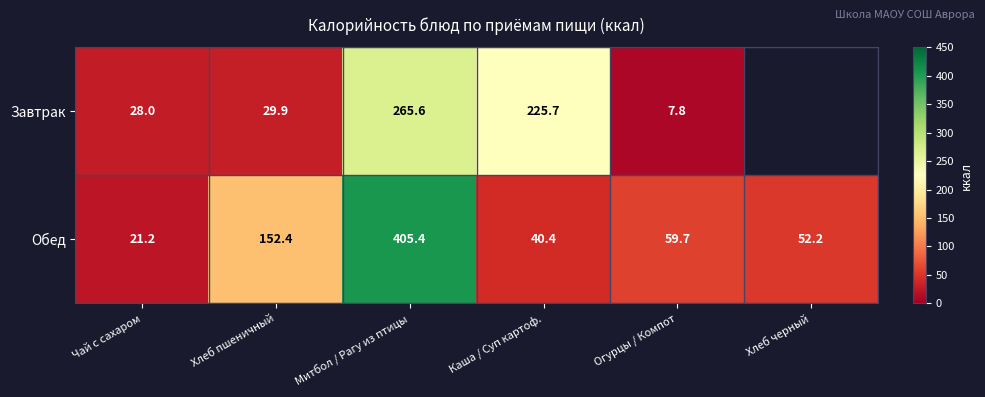

How many values in the Обед series exceed 59?

3